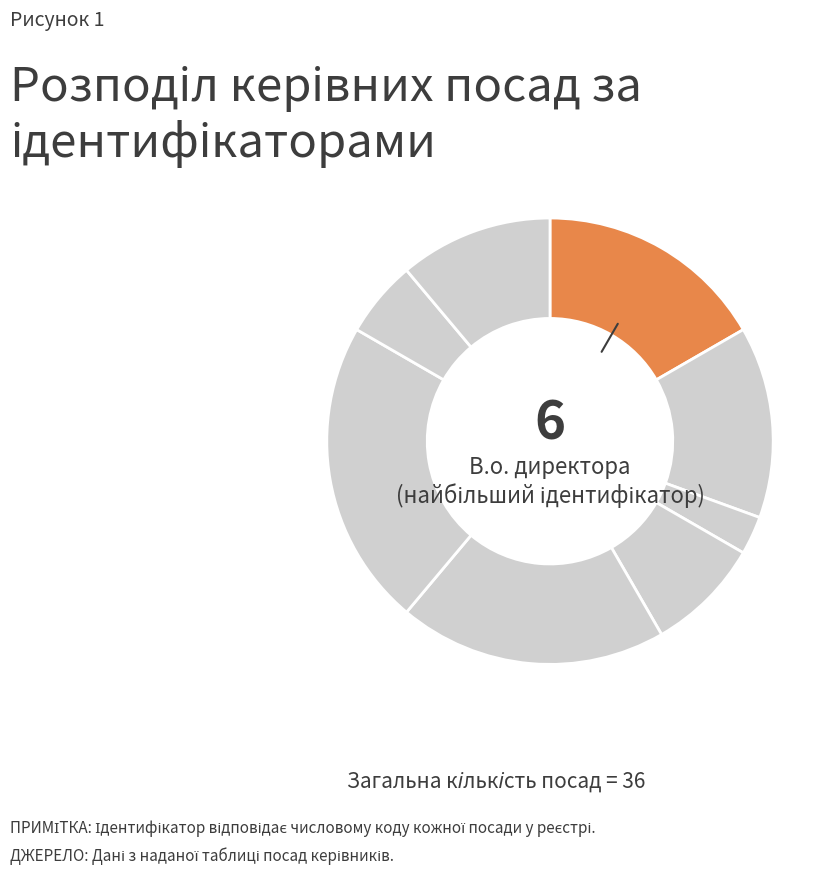

Rank the categories by value from highest to lowest.

Завідувач філією, Директор, В.о. директора, В.о. начальника, Ректор, Головний лікар, Начальник, Генеральний директор